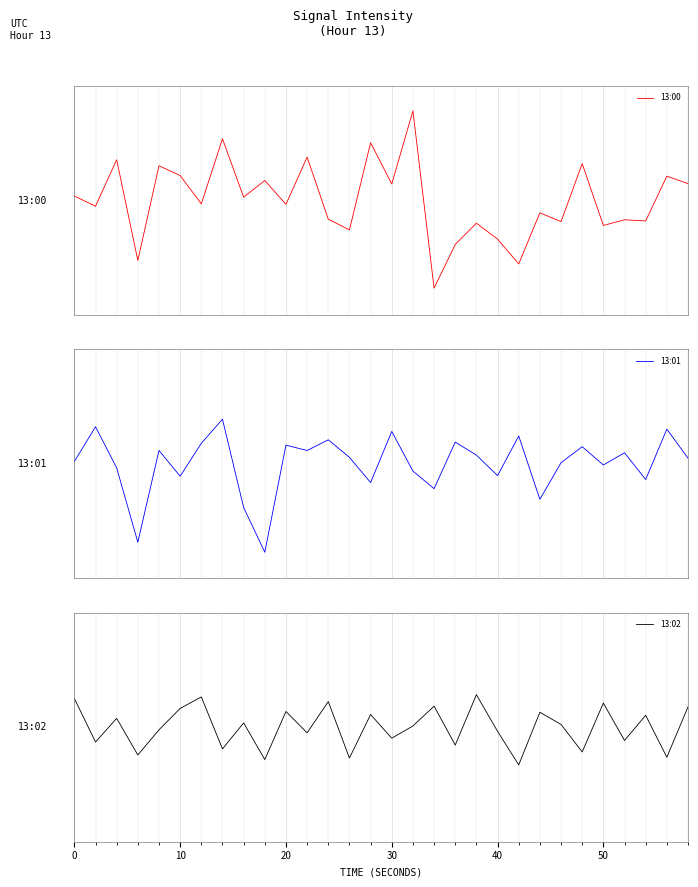

At how many categories does at least one series exceed 5?

5